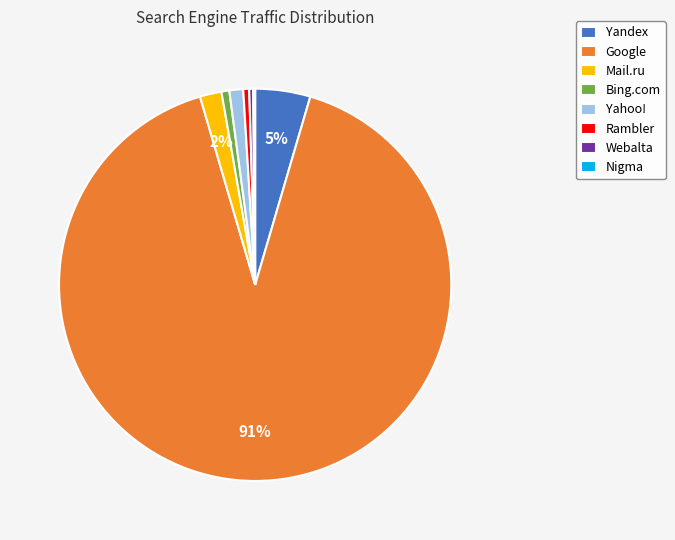

Which category accounts for the majority?

Google